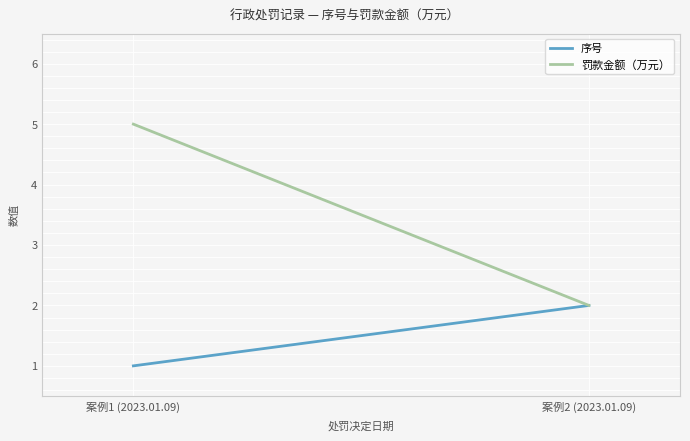

At 案例2 (2023.01.09), list the series in order from smallest to largest.

序号, 罚款金额（万元）